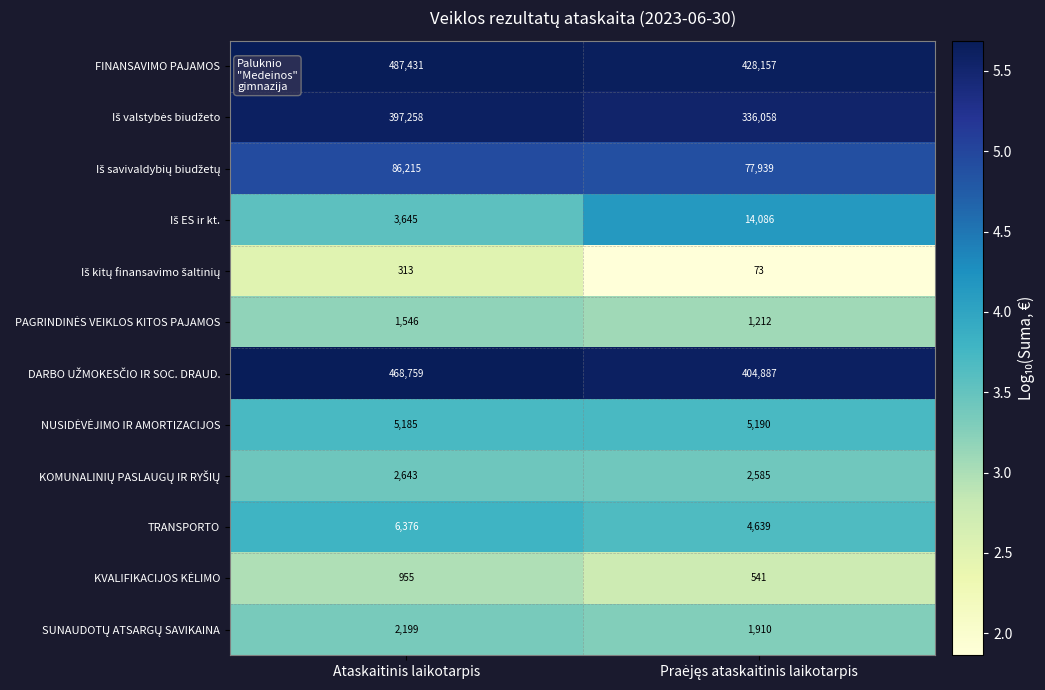

What is the maximum value shown in the chart?

487431